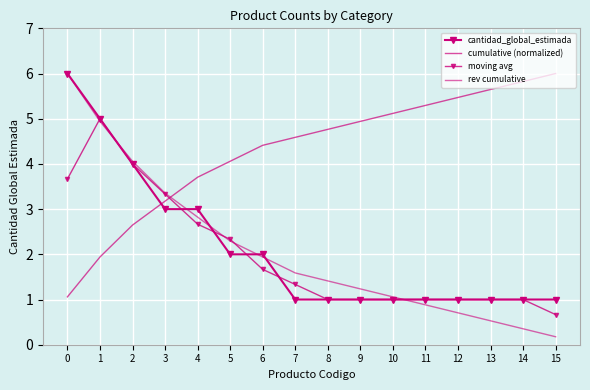

In moving avg, how many points are higher than both neighbors (excluding endpoints)?

1